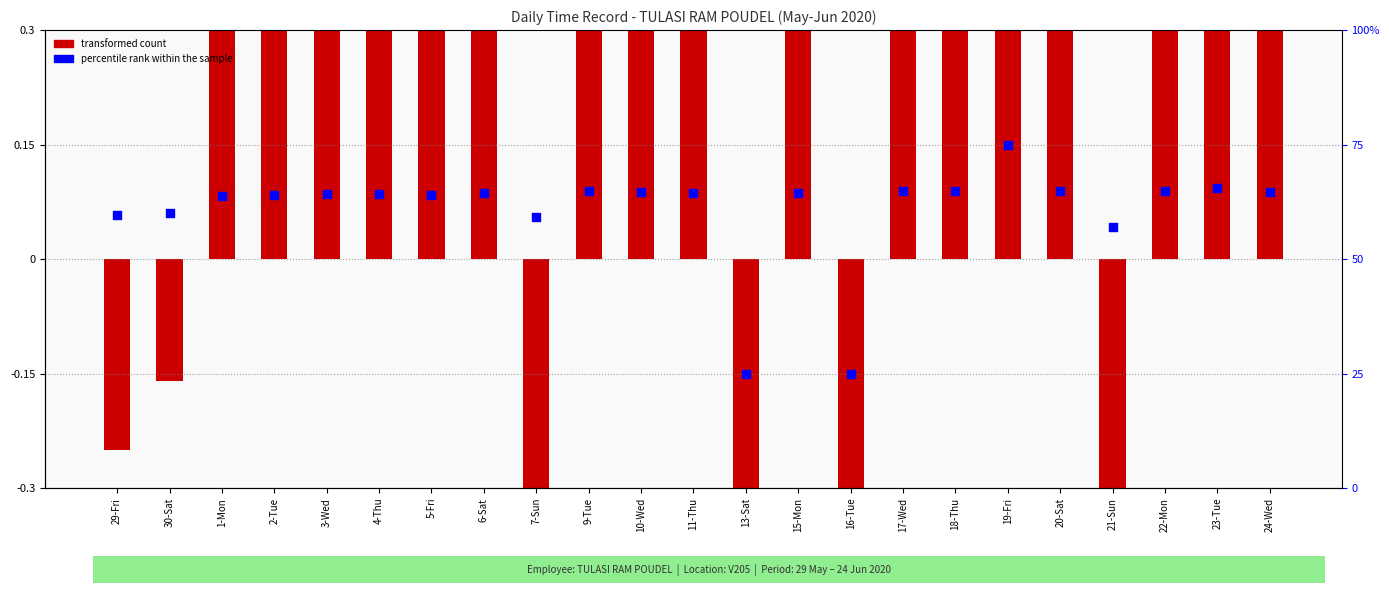

What are all the series names shown in the legend?

transformed count, percentile rank within the sample